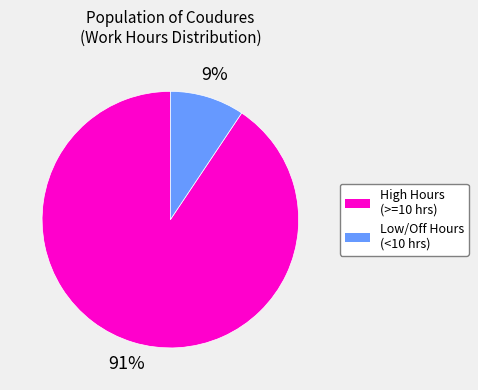

Does any single category account for the majority?

Yes